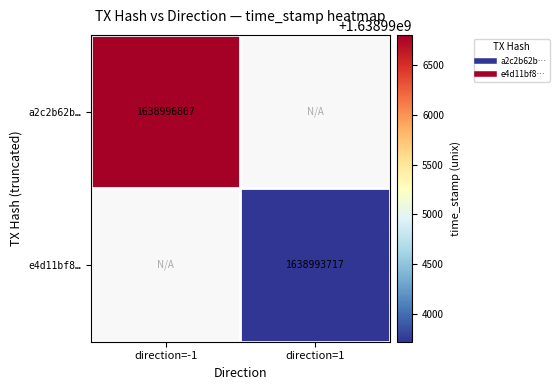

At which category does the chart reach its minimum across all series?

direction=1